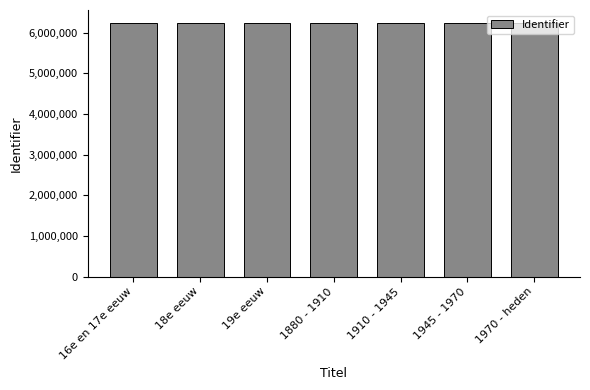

What is the label of the 4th bar from the right?

1880 - 1910